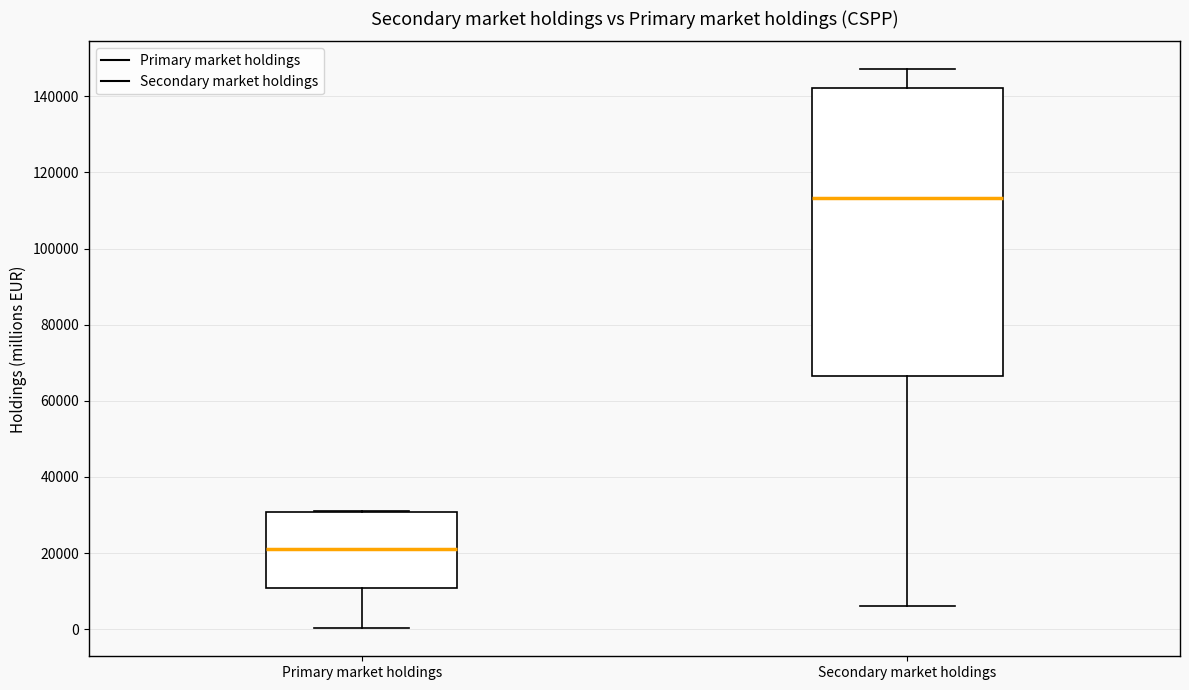

Where does the median line of the box for Secondary market holdings sit on the y-axis? The values are not printed on the chart, so give them approximately, as read against the axis.

114000